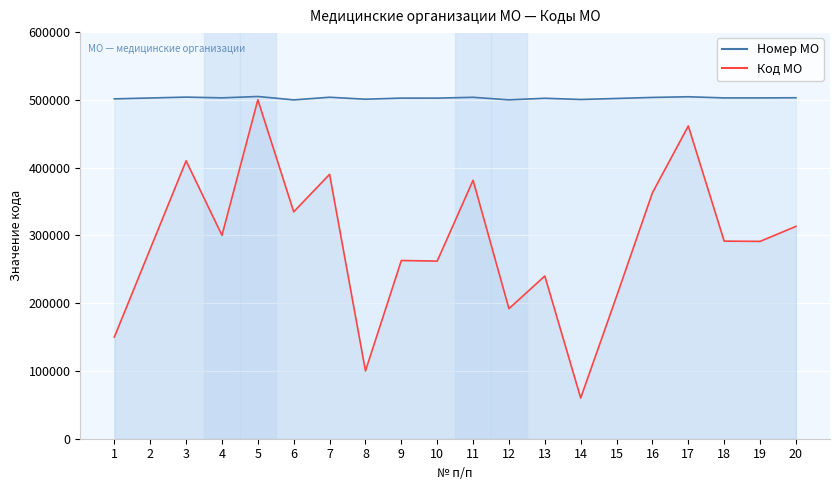

At which category is the sum across all series the highest?

5